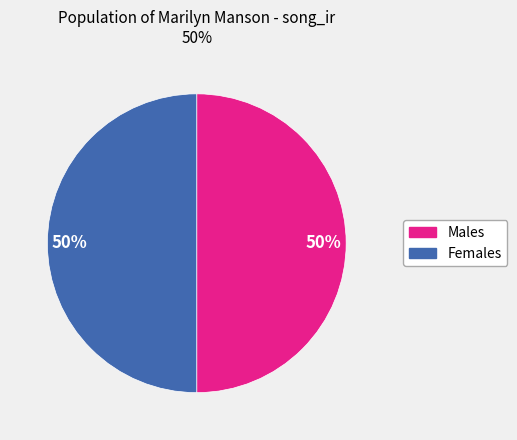

To the nearest percent, what is the average slice percentage?

50%